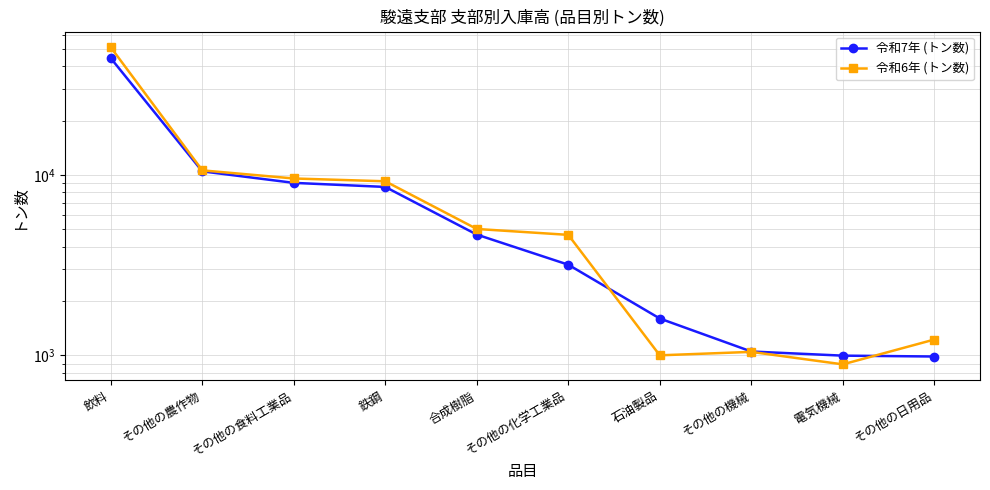

Which series ends up on top after the final intersection of 令和7年 (トン数) and 令和6年 (トン数)?

令和6年 (トン数)